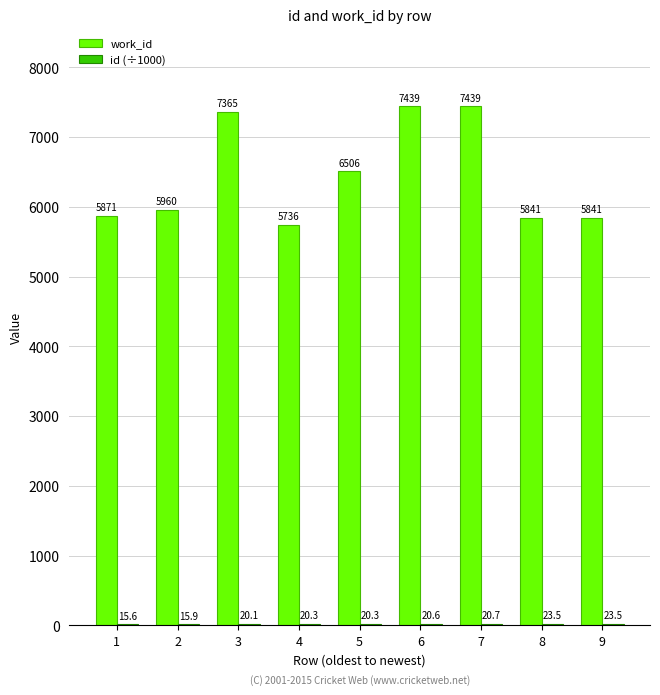

What is the sum of the work_id values at 8 and 3?

13206.0